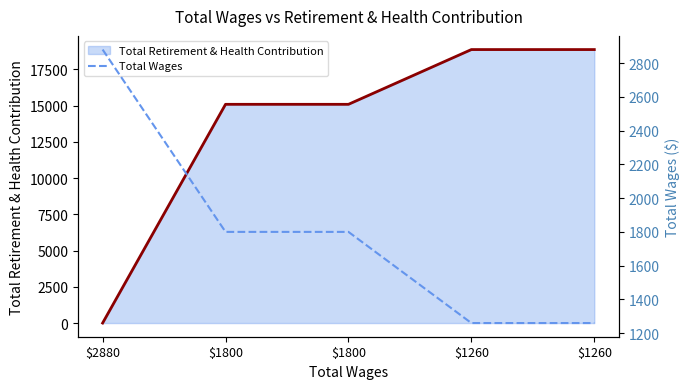

Rank the series at $1800 from lowest to highest value.

Total Wages, Total Retirement & Health Contribution